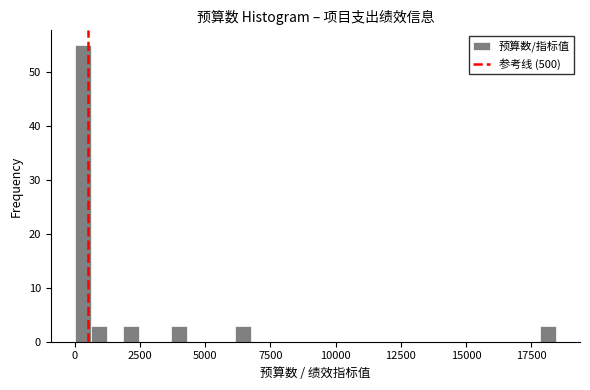

Around what value on the x-axis is the tallest bar? Give the approximate position of its centre, as read against the axis.

500